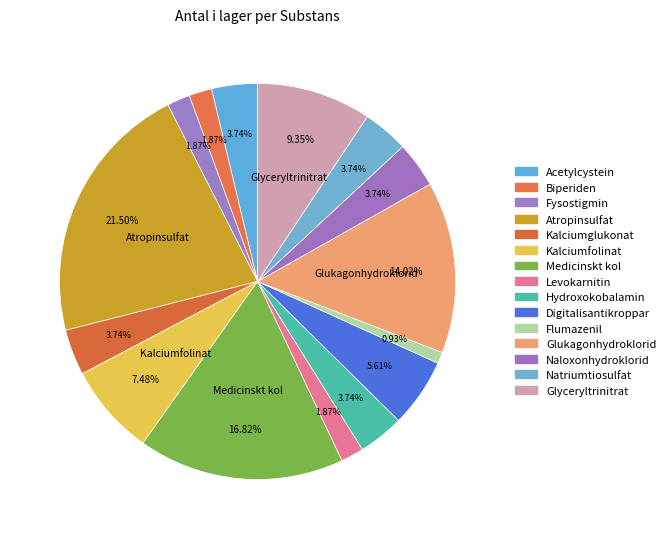

Which category has the biggest portion of the pie?

Atropinsulfat